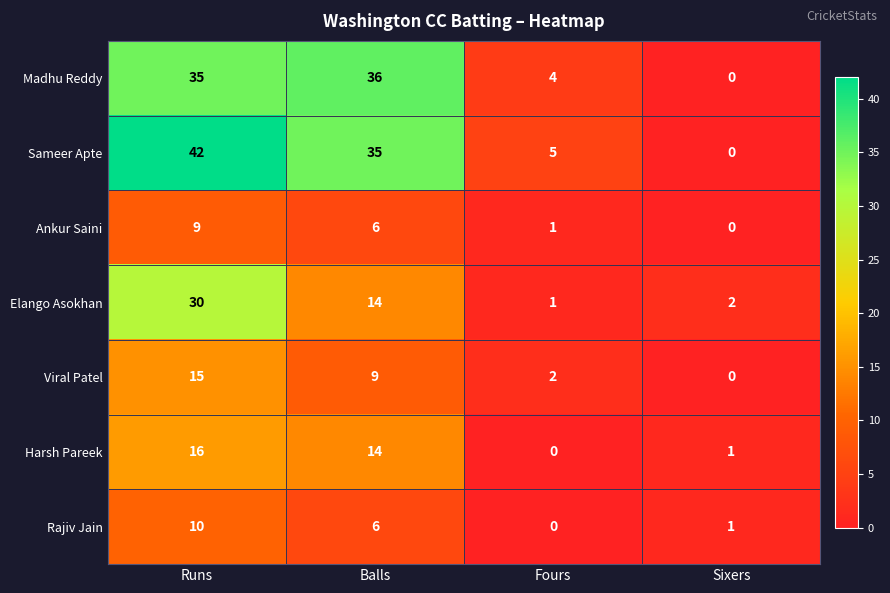

What is the maximum value for Madhu Reddy?

36